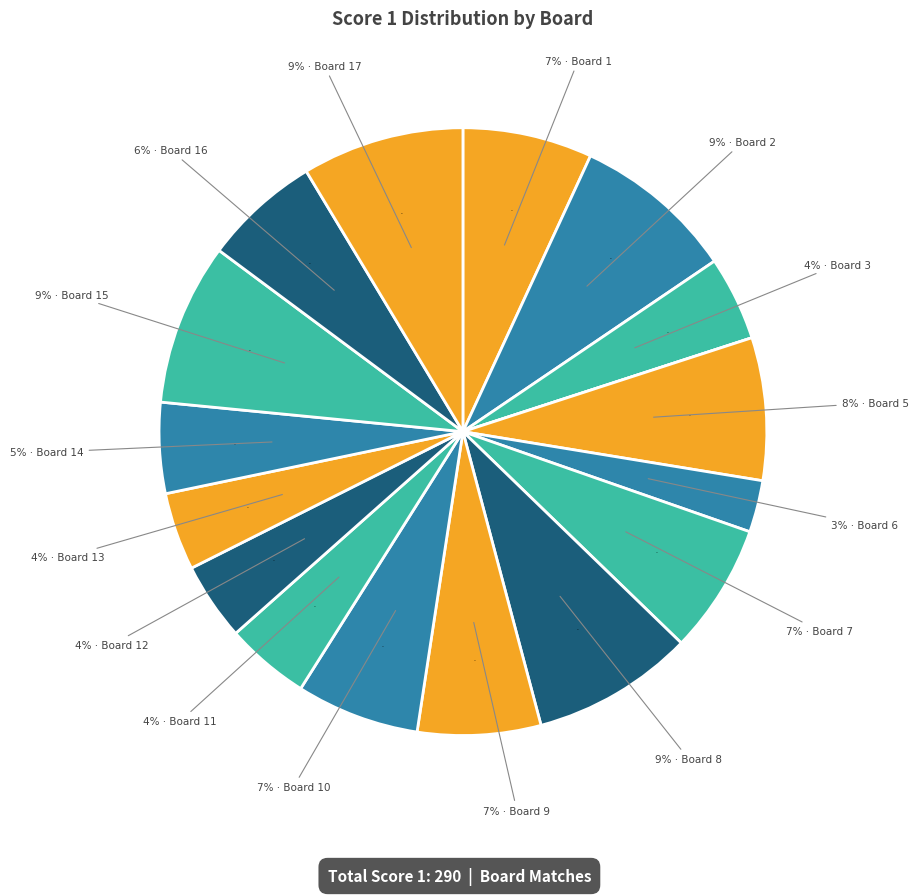

To the nearest percent, what is the average slice percentage?

6%